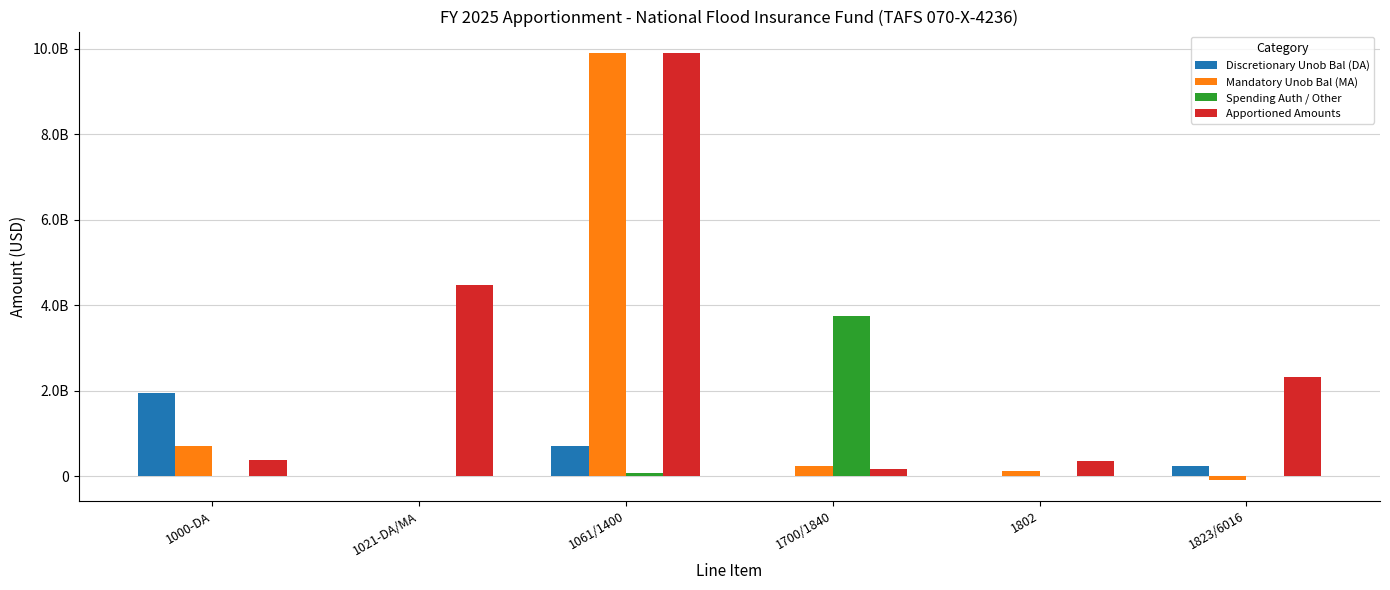

Reading left to right, list all the values displayed in this chart.

Discretionary Unob Bal (DA): 1955094534	745500	700000000	-1750000	1850563	237934437
Mandatory Unob Bal (MA): 713110691	4500299	9900000000	248043696	113601000	-76209000
Spending Auth / Other: 6002	11252875	65495324	3751221304	0	0
Apportioned Amounts: 389252153	4469767691	9900000000	175000000	366450000	2324427381